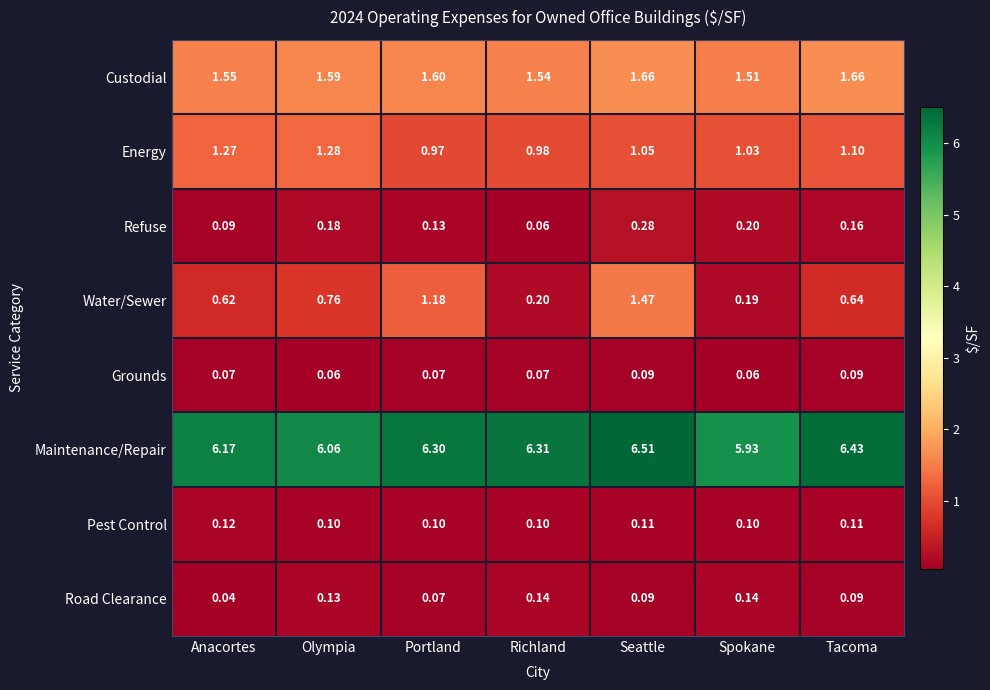

What is the difference between the highest and lowest values at Tacoma?

6.3